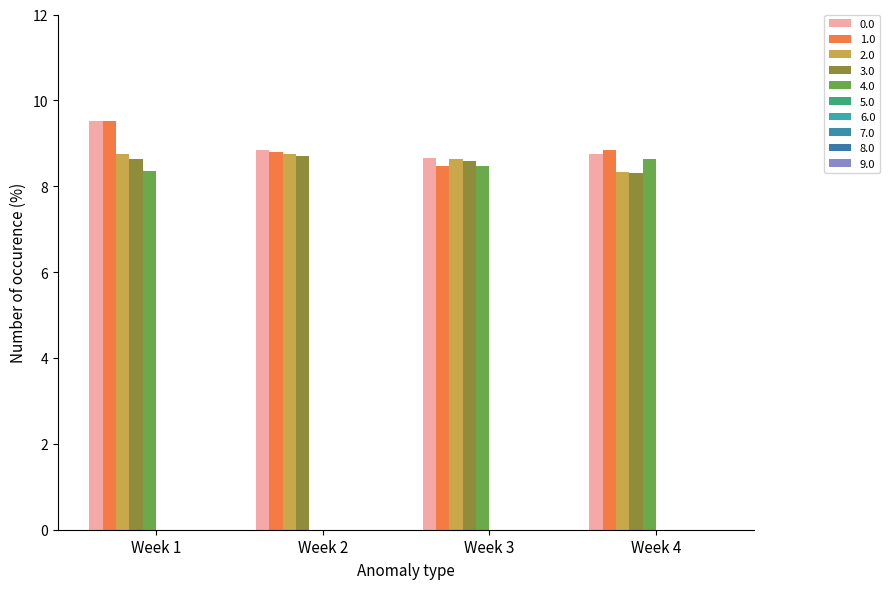

How many groups of bars are there?

4